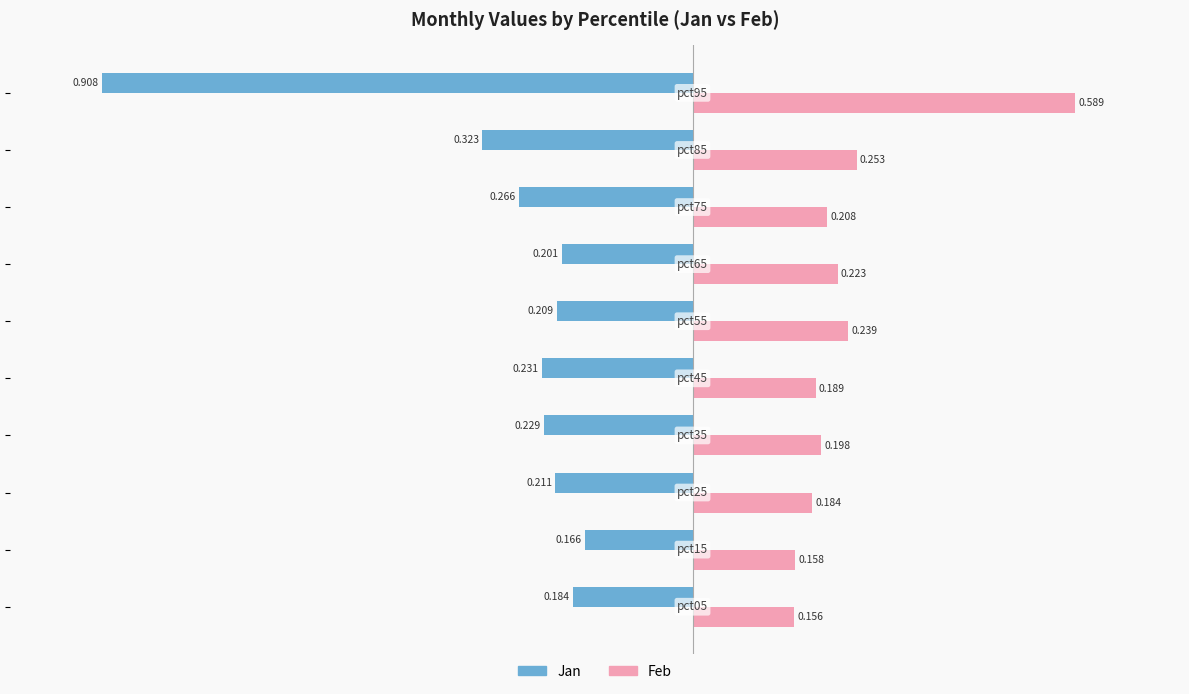

Rank the series by their average value, from highest to lowest.

Feb, Jan